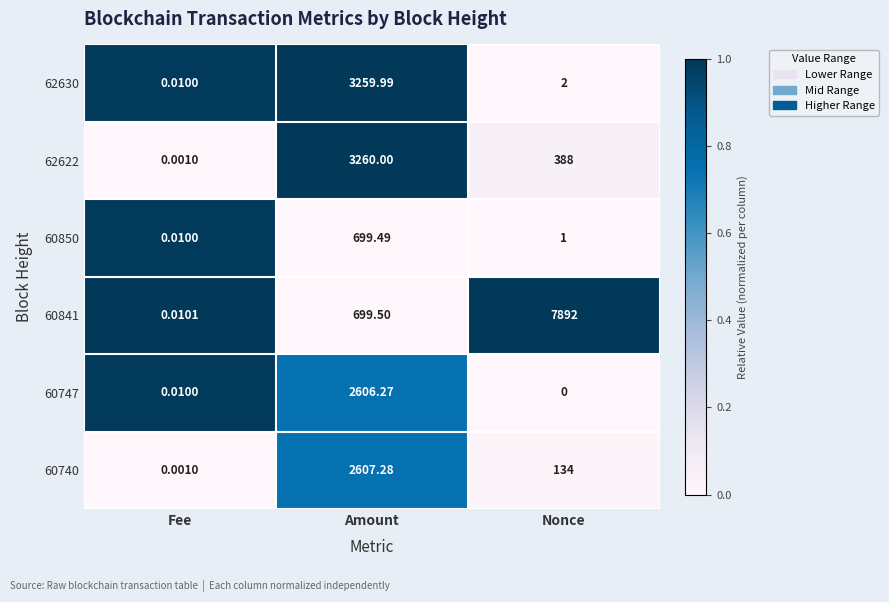

At which label does 60740 reach its minimum?

Fee